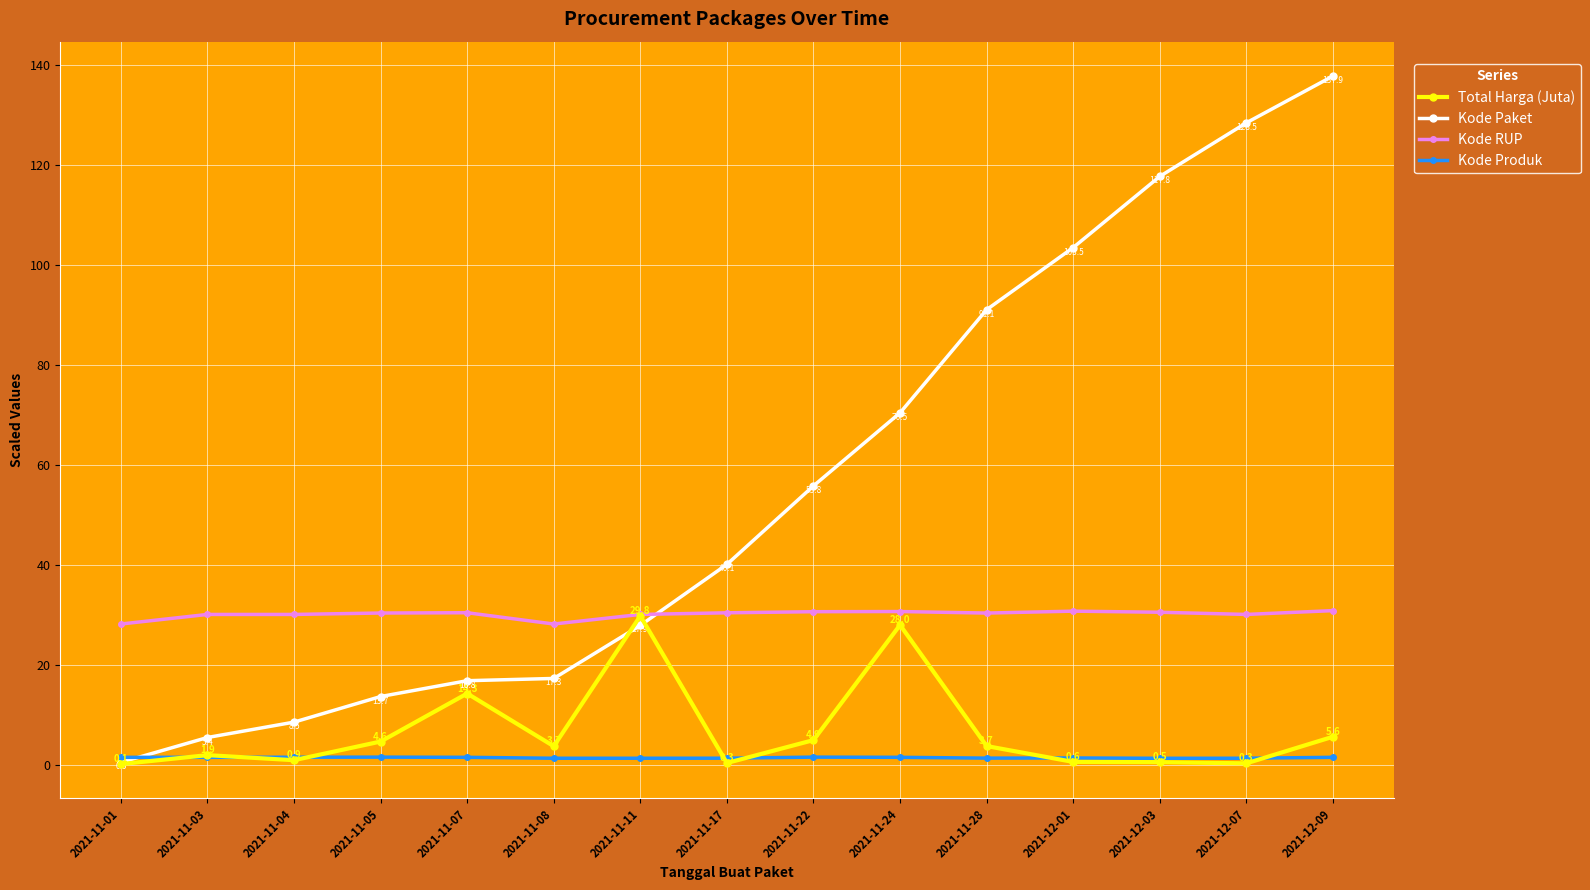

What position from the left is 2021-11-03?

2